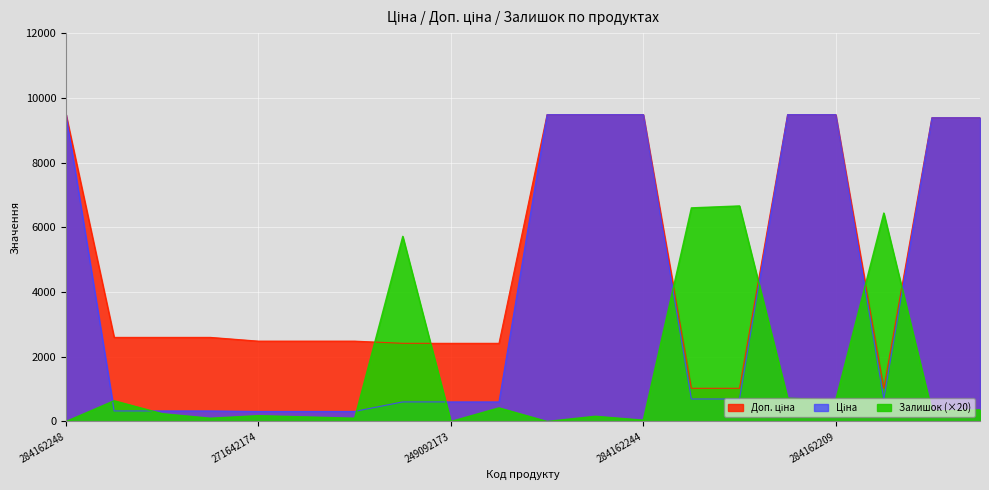

How many interior local valleys does the Залишок series have?

7